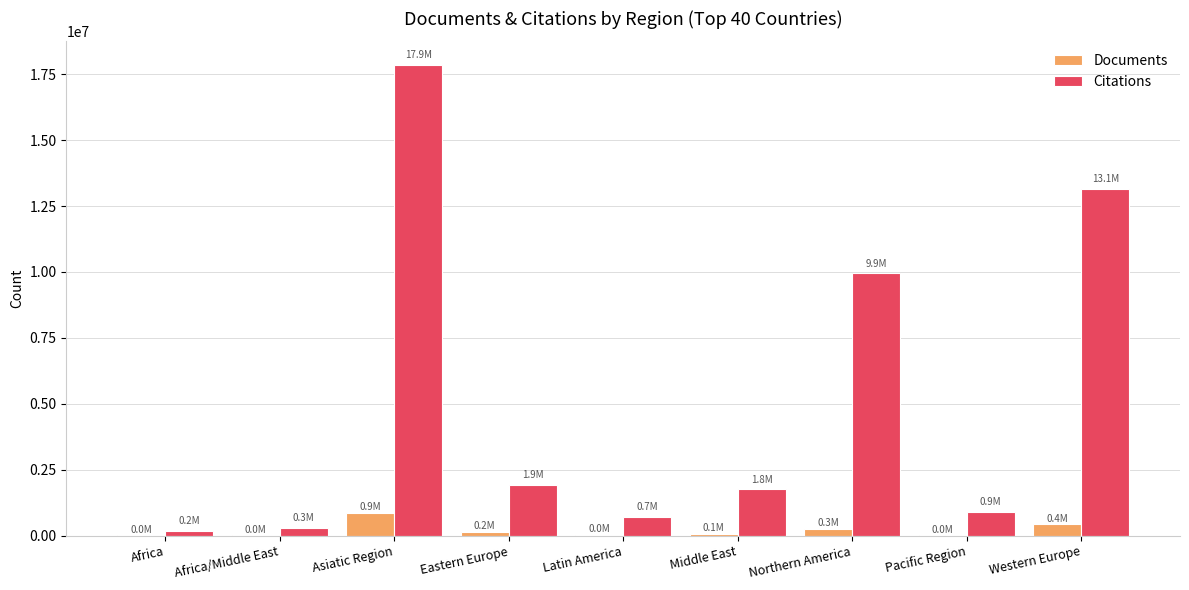

At which category is the sum across all series the highest?

Asiatic Region